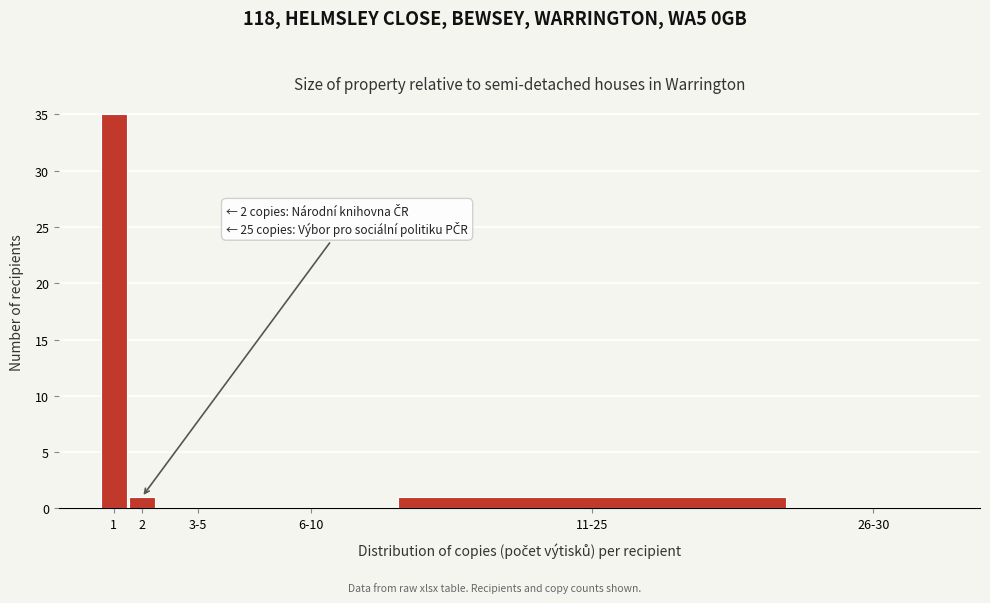

Reading left to right, transcribe all the data shown in this chart.

1=35	2=1	3-5=0	6-10=0	11-25=1	26-30=0